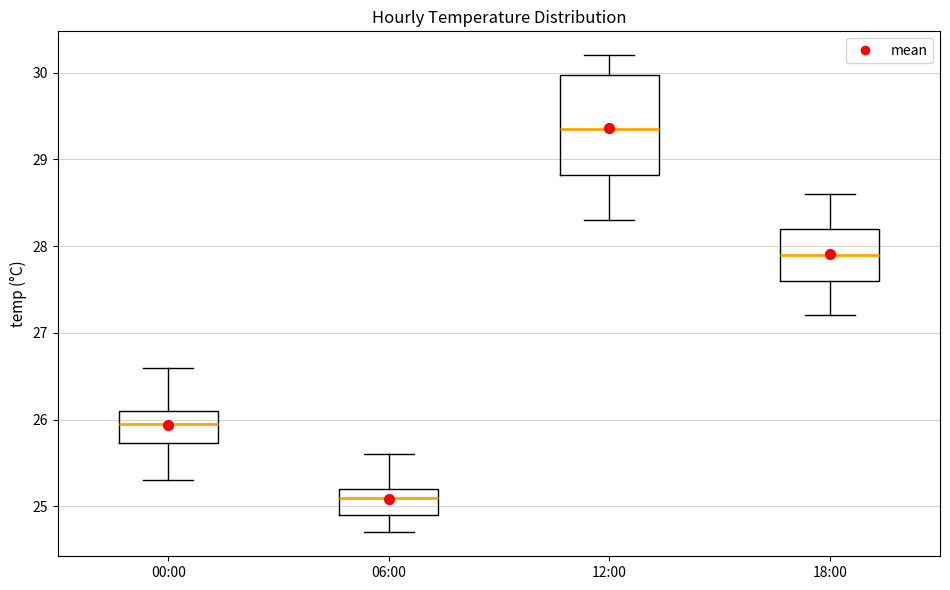

Reading left to right, read every box against the y-axis: the position of its median line, the range the box covers, and the ends of its whiskers. The values are not printed on the chart, so give them approximately, as read against the axis.

00:00: median 26.0, box 25.7 to 26.1, whiskers 25.3 to 26.6
06:00: median 25.1, box 24.9 to 25.2, whiskers 24.7 to 25.6
12:00: median 29.4, box 28.8 to 30.0, whiskers 28.3 to 30.2
18:00: median 27.9, box 27.6 to 28.2, whiskers 27.2 to 28.6